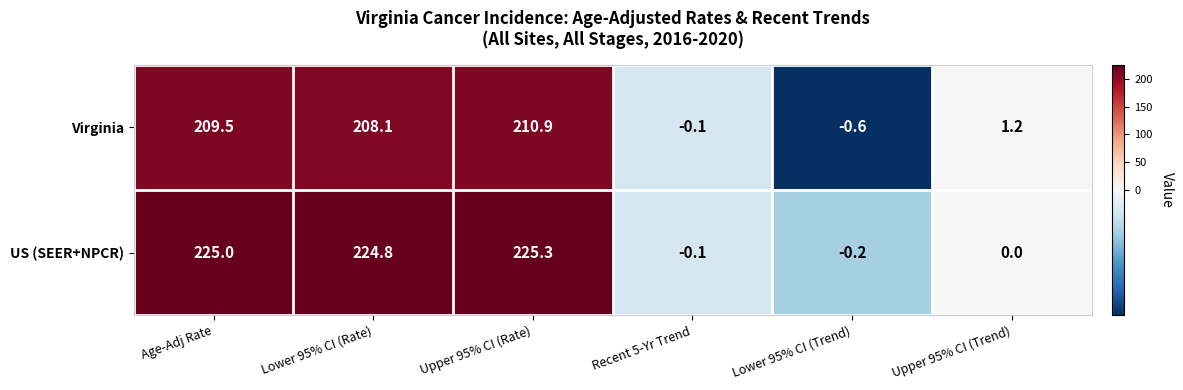

List the series in order of their peak value, lowest first.

Virginia, US (SEER+NPCR)